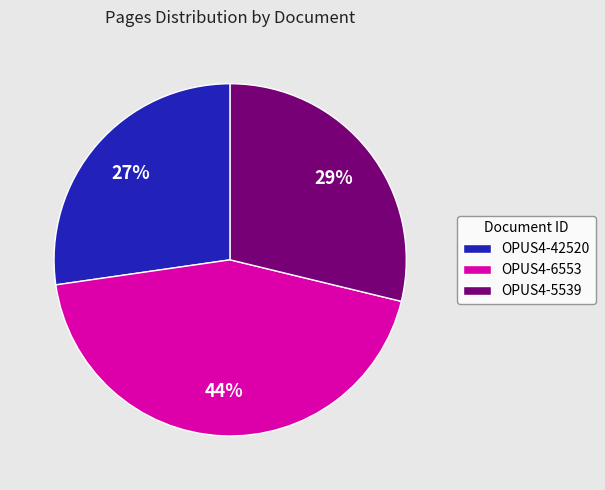

What percentage is the OPUS4-6553 slice, to the nearest percent?

44%